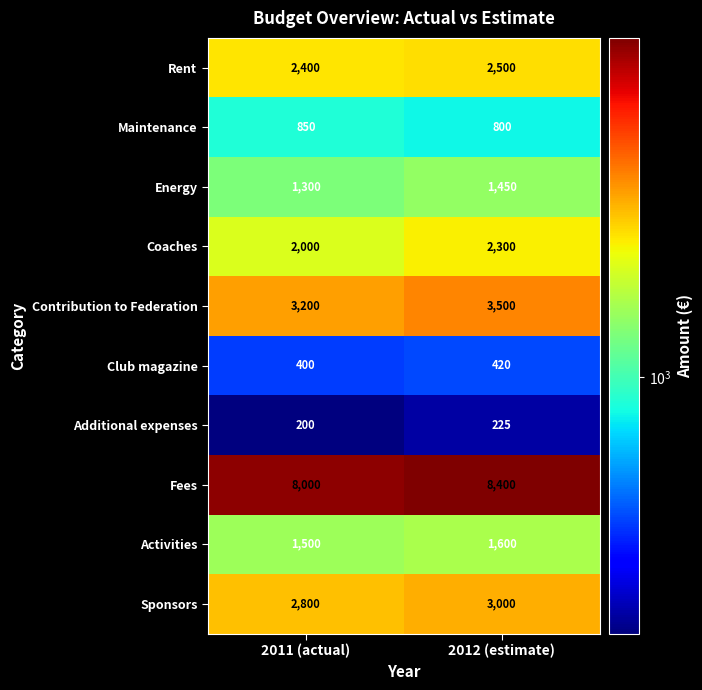

At which category is the sum across all series the highest?

2012 (estimate)